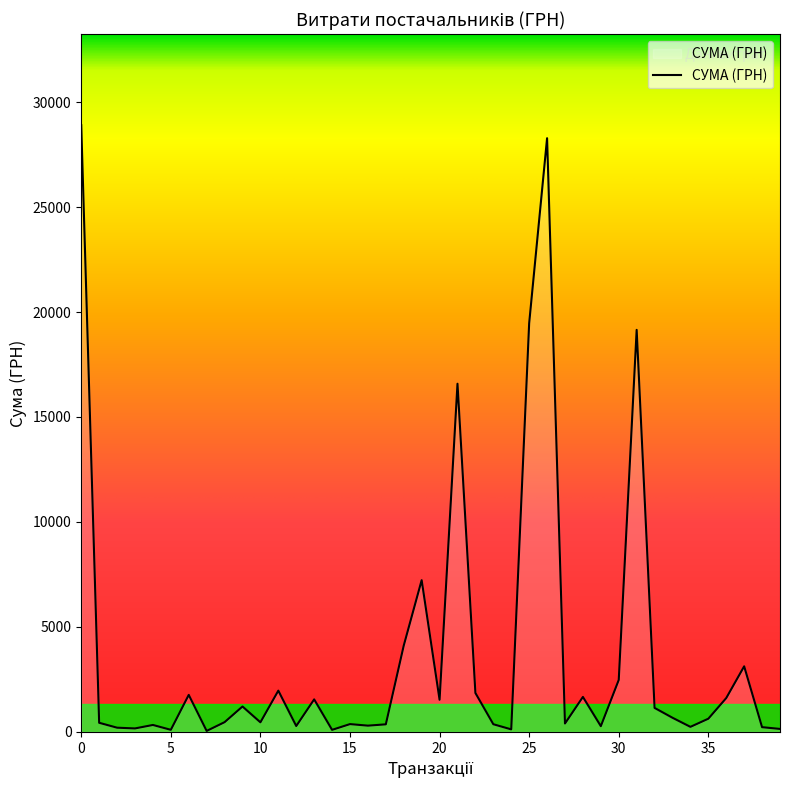

What is the difference between the maximum and minimum values?

28850.8